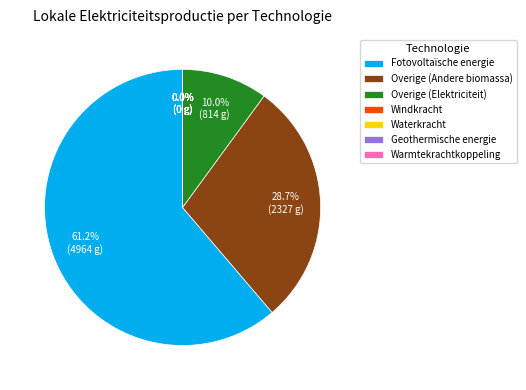

How much of the chart is everything except Windkracht?

100.0%